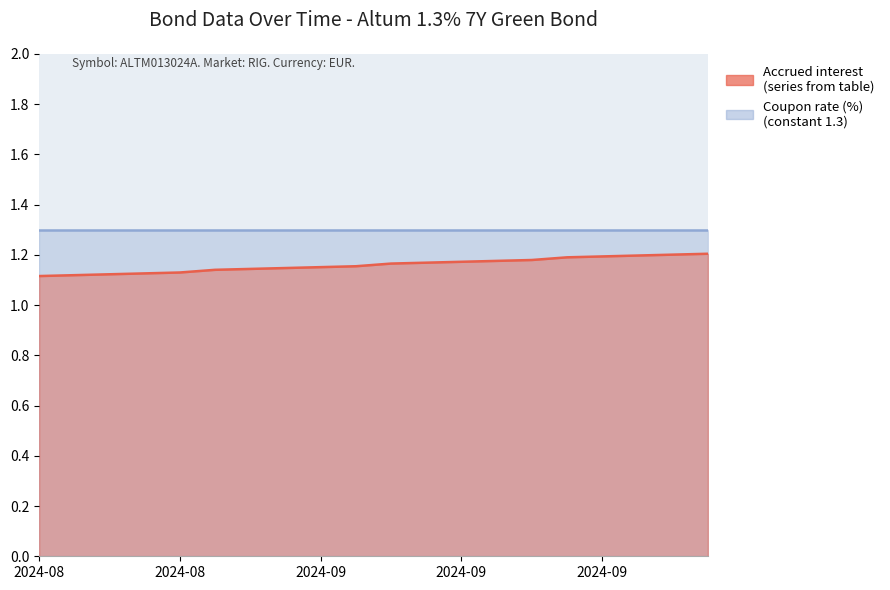

What is the sum of the values at 2024-08-27 and 2024-09-17?

2.3